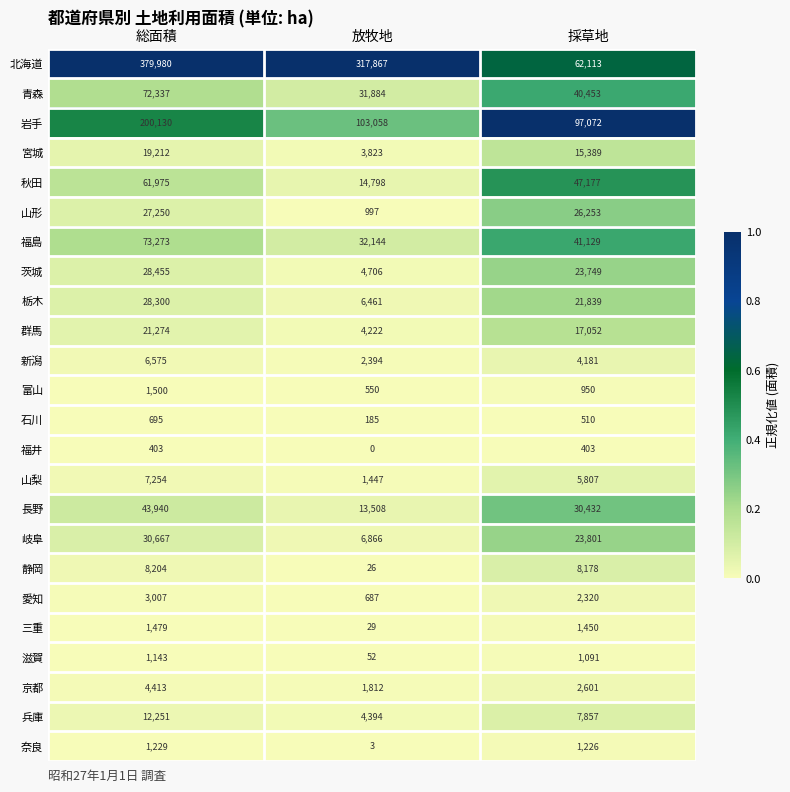

Which series has the widest spread of values?

北海道